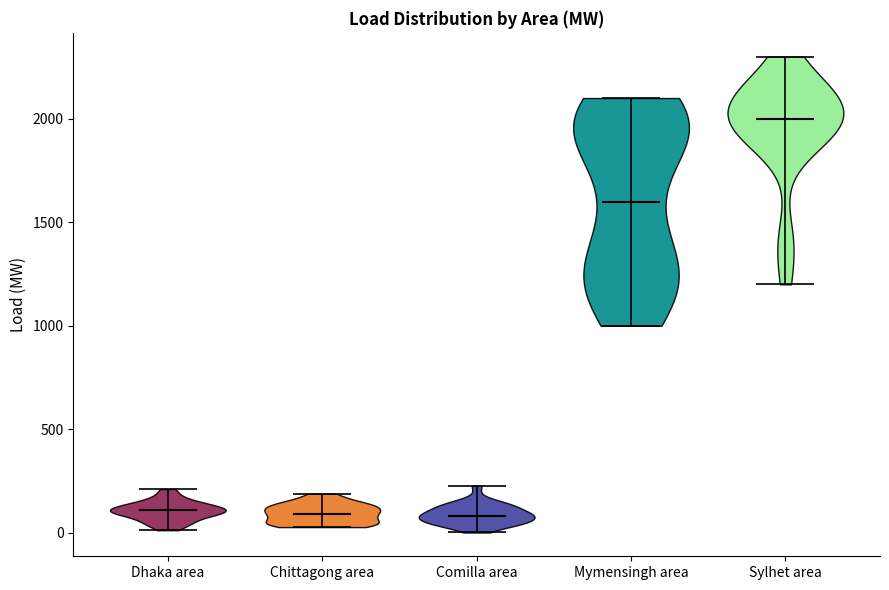

What is the highest point the violin for Sylhet area reaches on the y-axis? The values are not printed on the chart, so give them approximately, as read against the axis.

2300